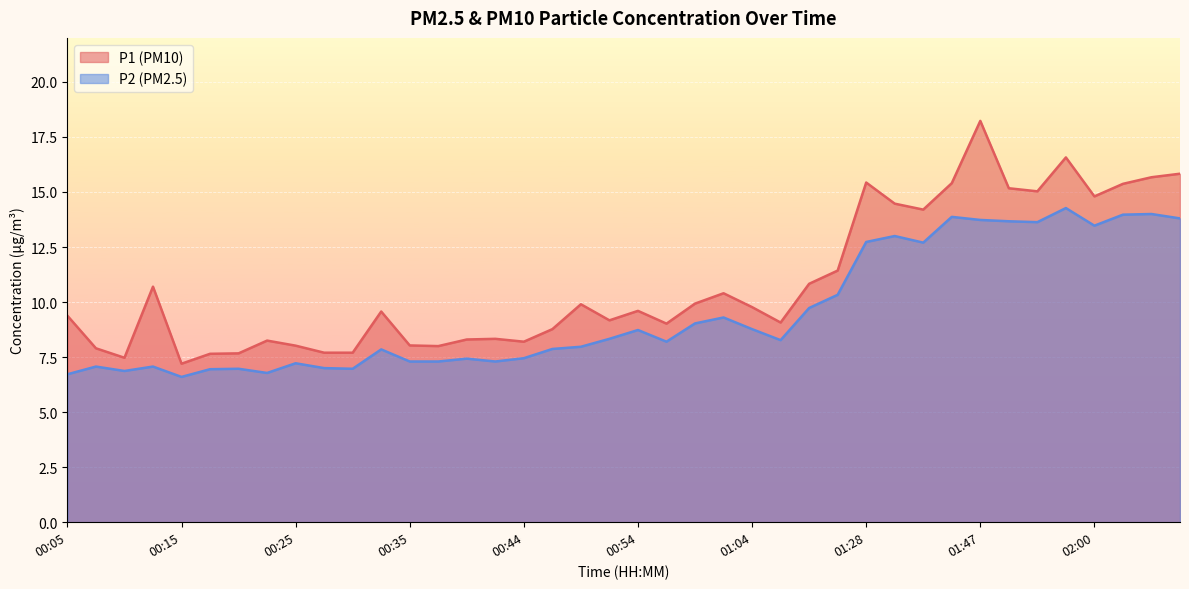

How many data points in P2 are above 8?

21